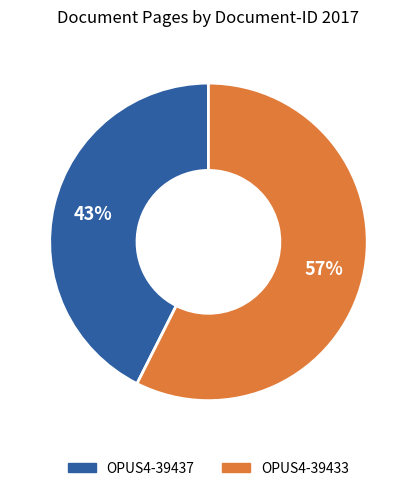

Rank the categories by value from highest to lowest.

OPUS4-39433, OPUS4-39437